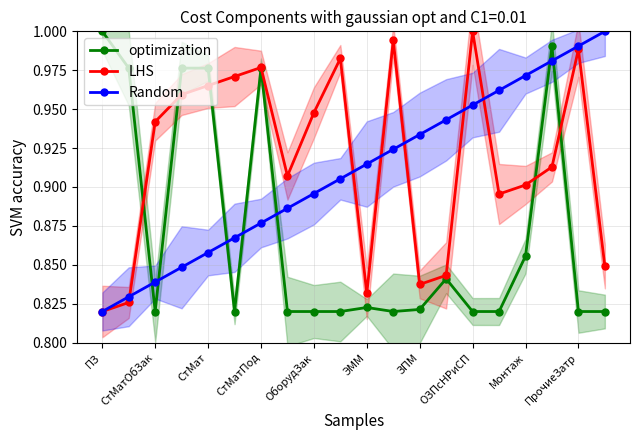

At which category does LHS reach its first local peak?

СтМатПод